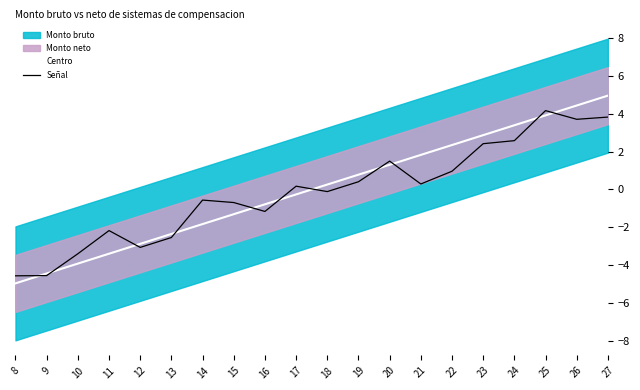

How many values in Centro are above zero?

10